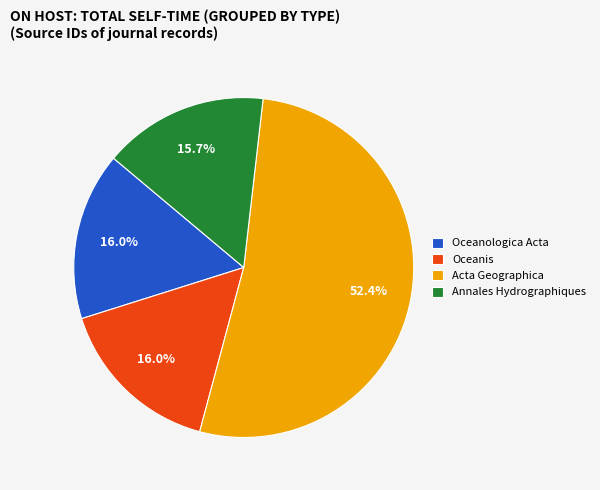

Does Oceanologica Acta represent more than half of the total?

No